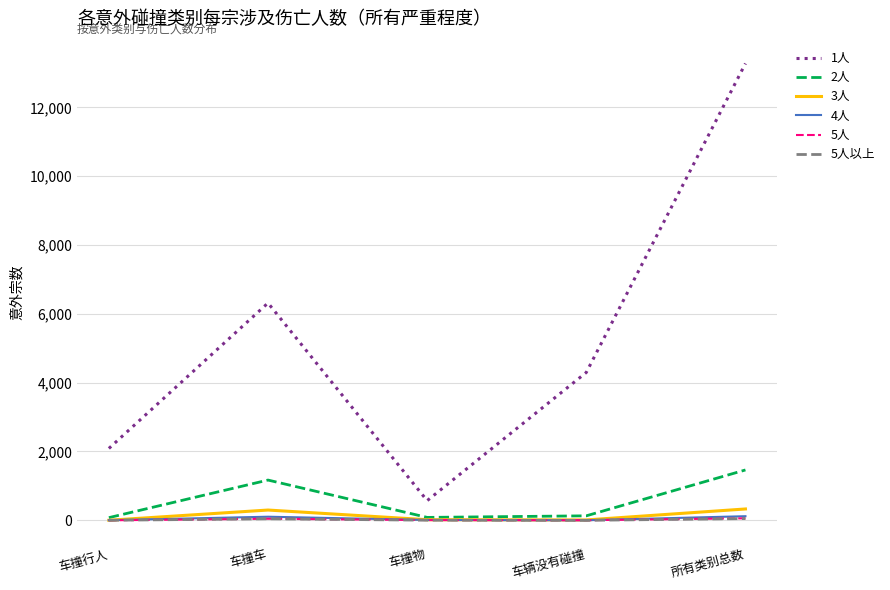

Which series has the largest range (max minus min)?

1人